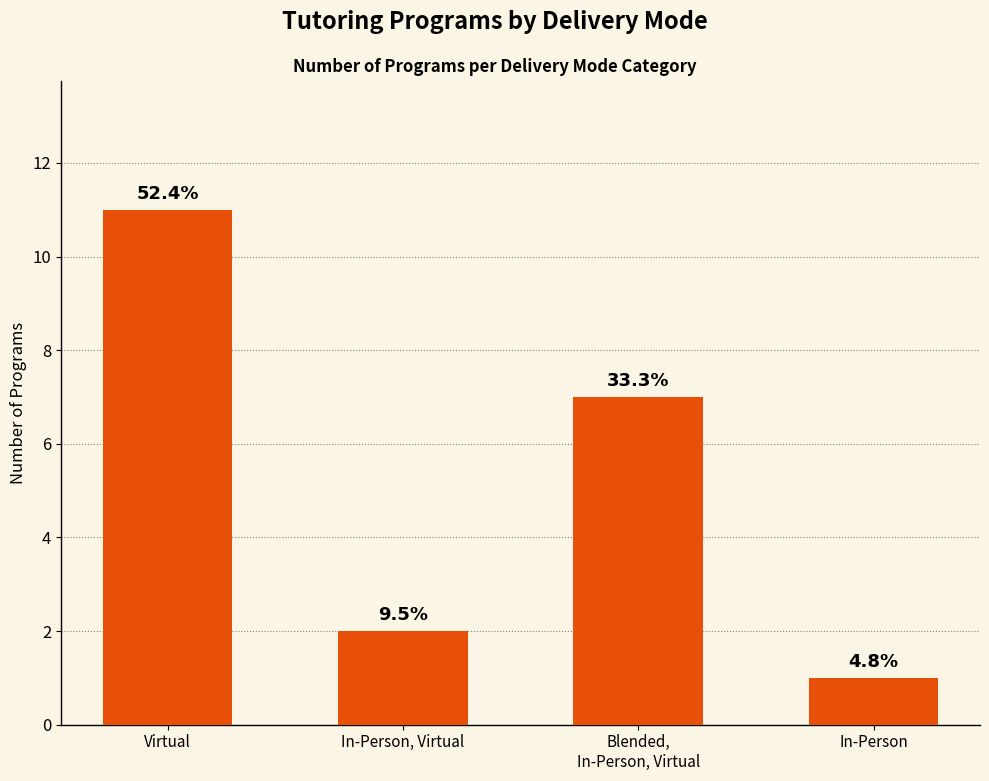

Does the chart contain any negative values?

No